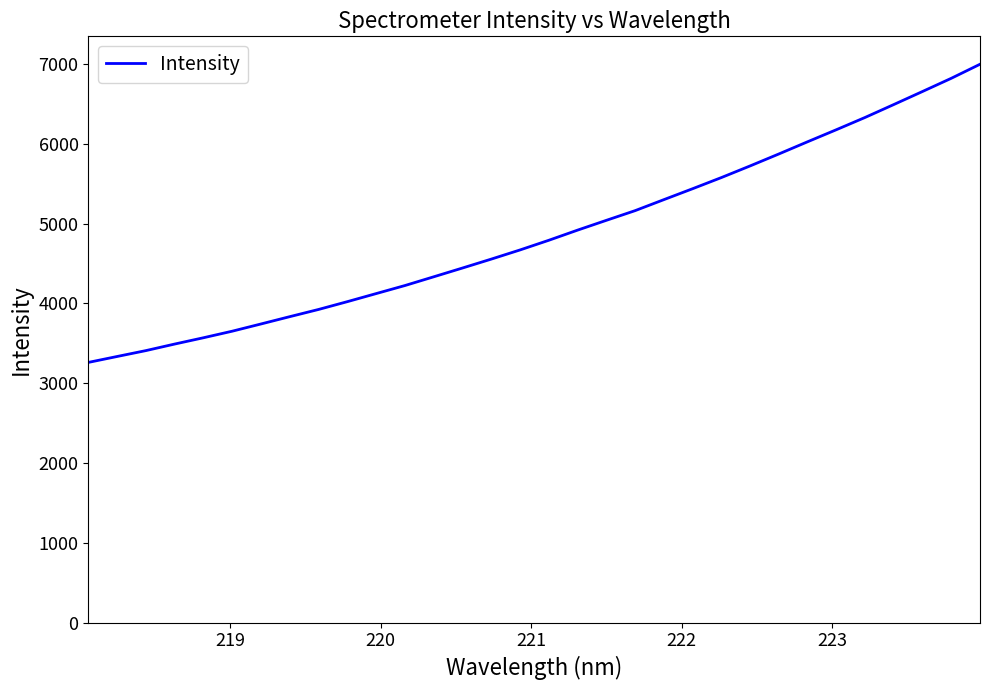

What is the minimum value shown in the chart?

3260.0